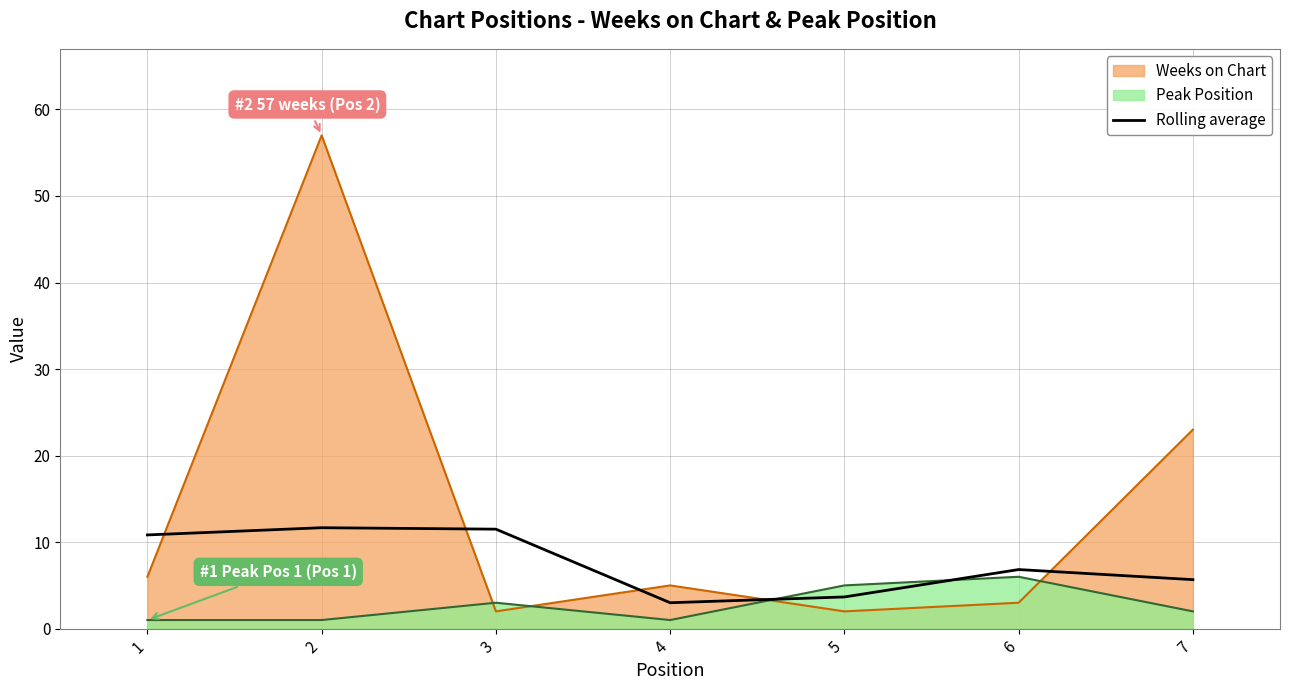

The value at 6 is 6.8. True or false?

True